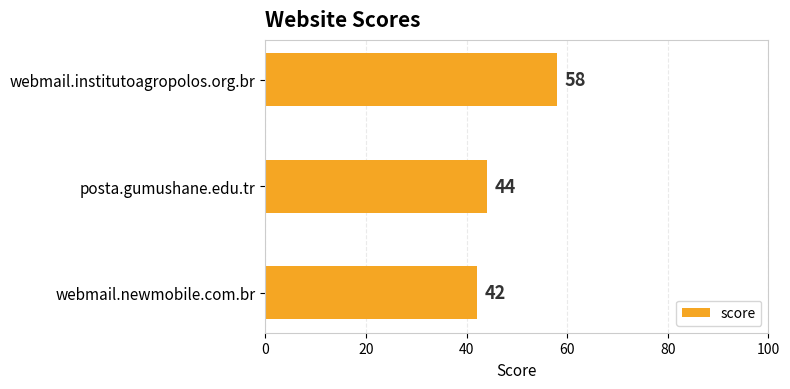

Rank the categories by value from highest to lowest.

webmail.institutoagropolos.org.br, posta.gumushane.edu.tr, webmail.newmobile.com.br